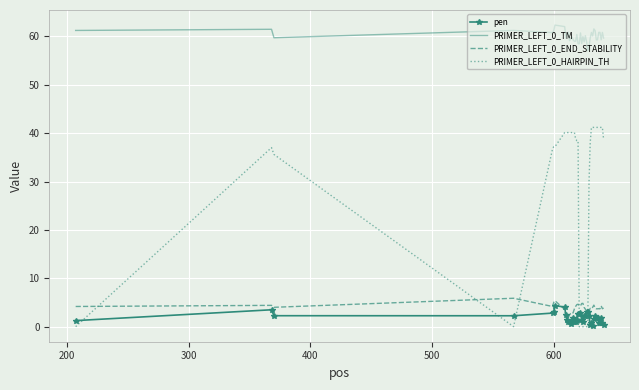

True or false: pen and PRIMER_LEFT_0_TM intersect in this chart.

False